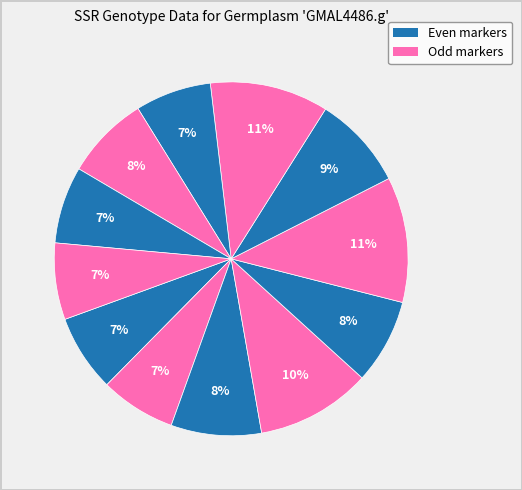

How many segments does this pie chart have?

12